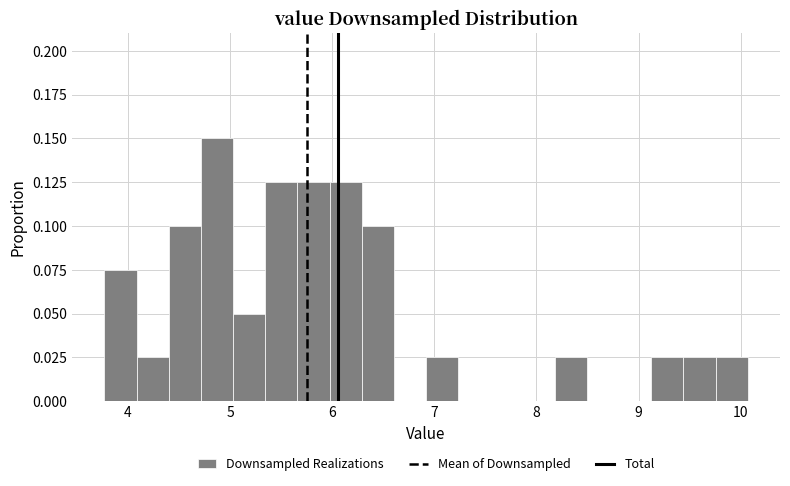

Around what value on the x-axis is the tallest bar? Give the approximate position of its centre, as read against the axis.

4.9